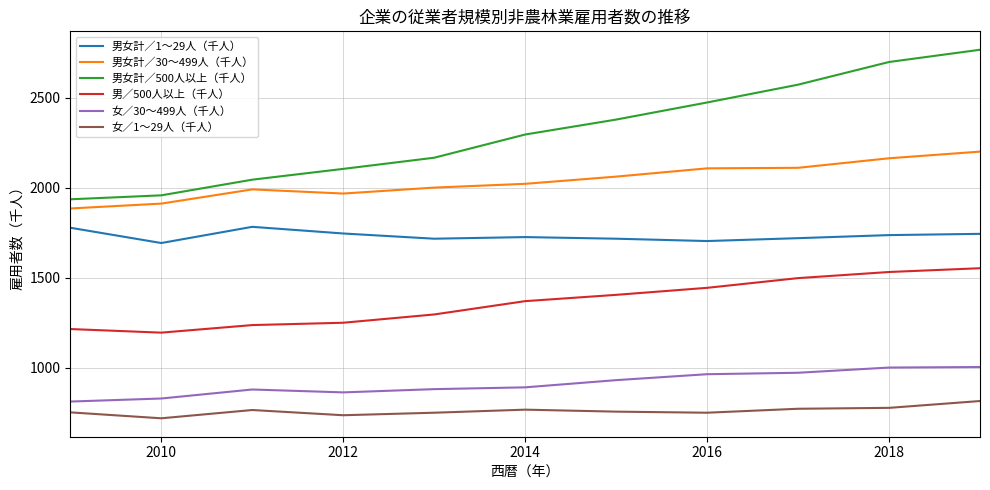

Does the chart display data point markers on the line(s)?

No